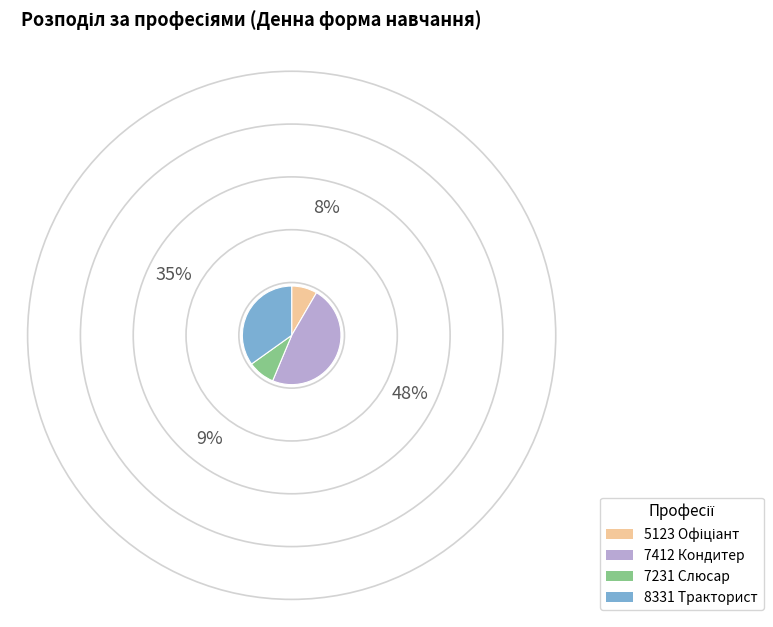

Does any single category account for the majority?

No